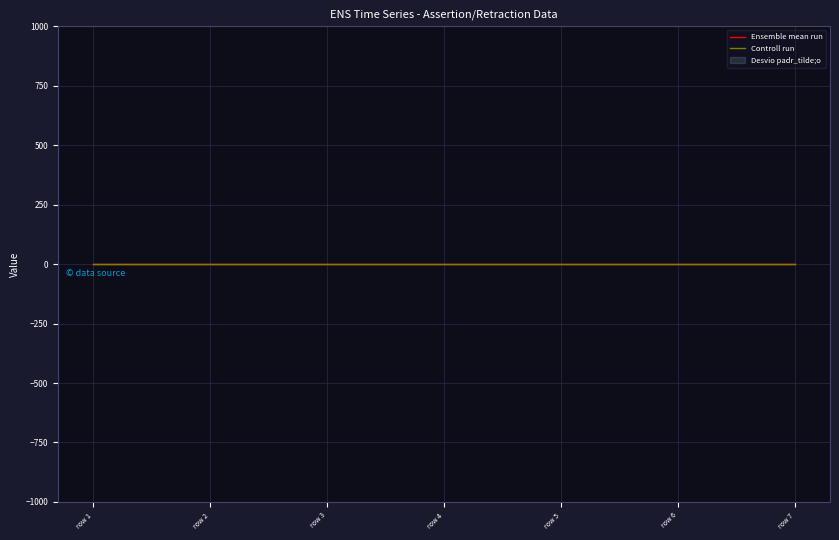

True or false: Controll run has more than 1 points higher than both neighbors.

False